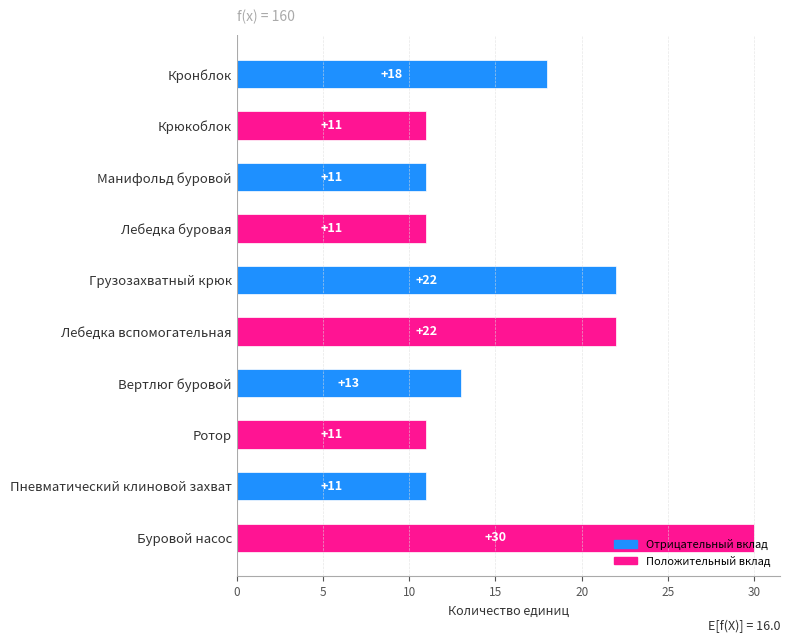

What is the value of the 8th bar from the top?

11